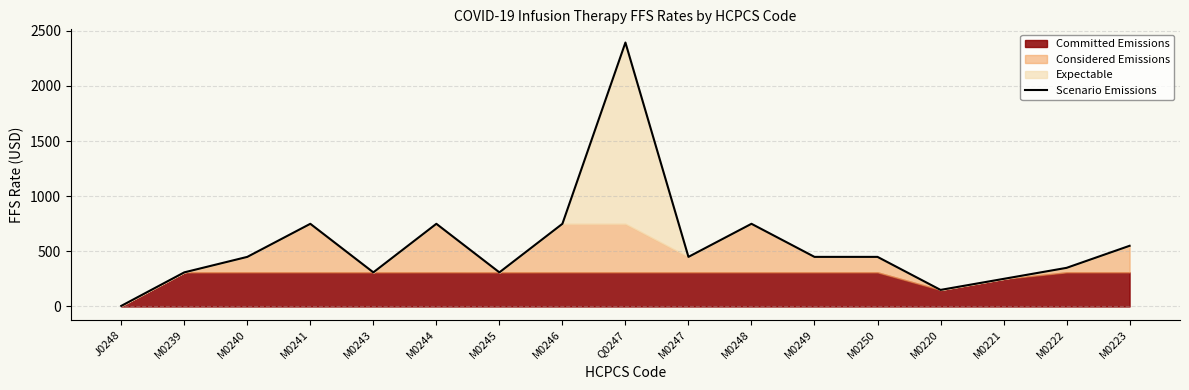

Reading left to right, what are all the values shown in this chart?

5.5	309.6	450.0	750.0	309.6	750.0	309.6	750.0	2394.0	450.0	750.0	450.0	450.0	150.5	250.5	350.5	550.5